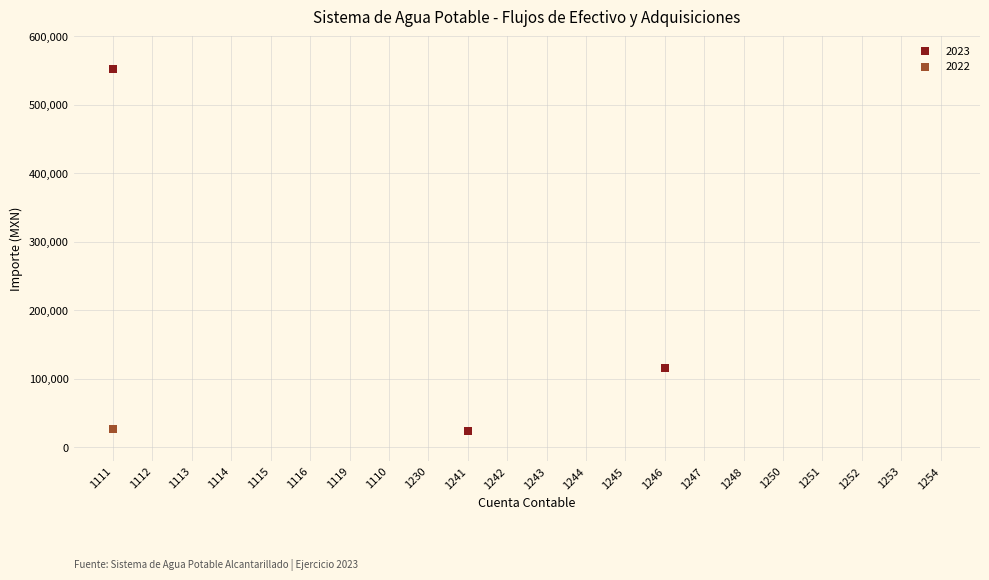

Which series reaches the maximum Y coordinate?

2023